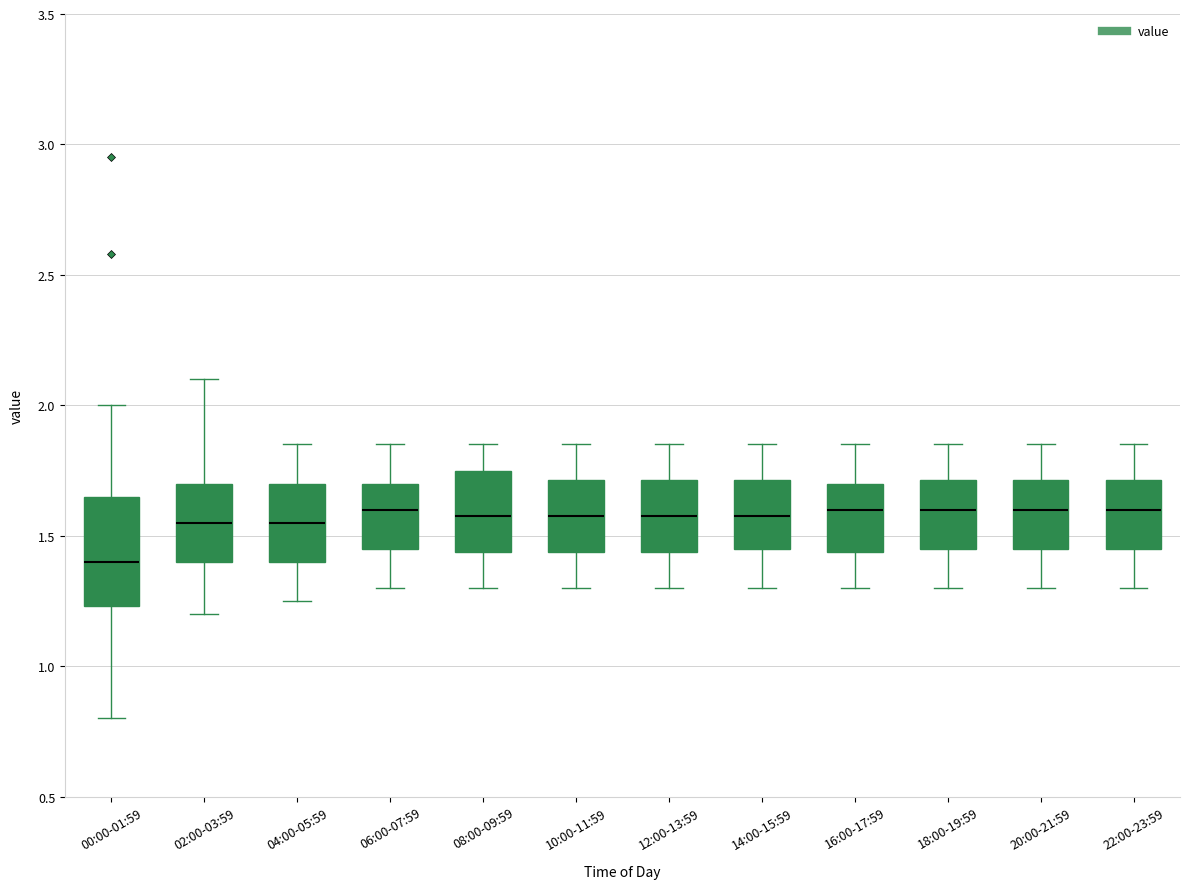

Which box has the lowest median line?

00:00-01:59